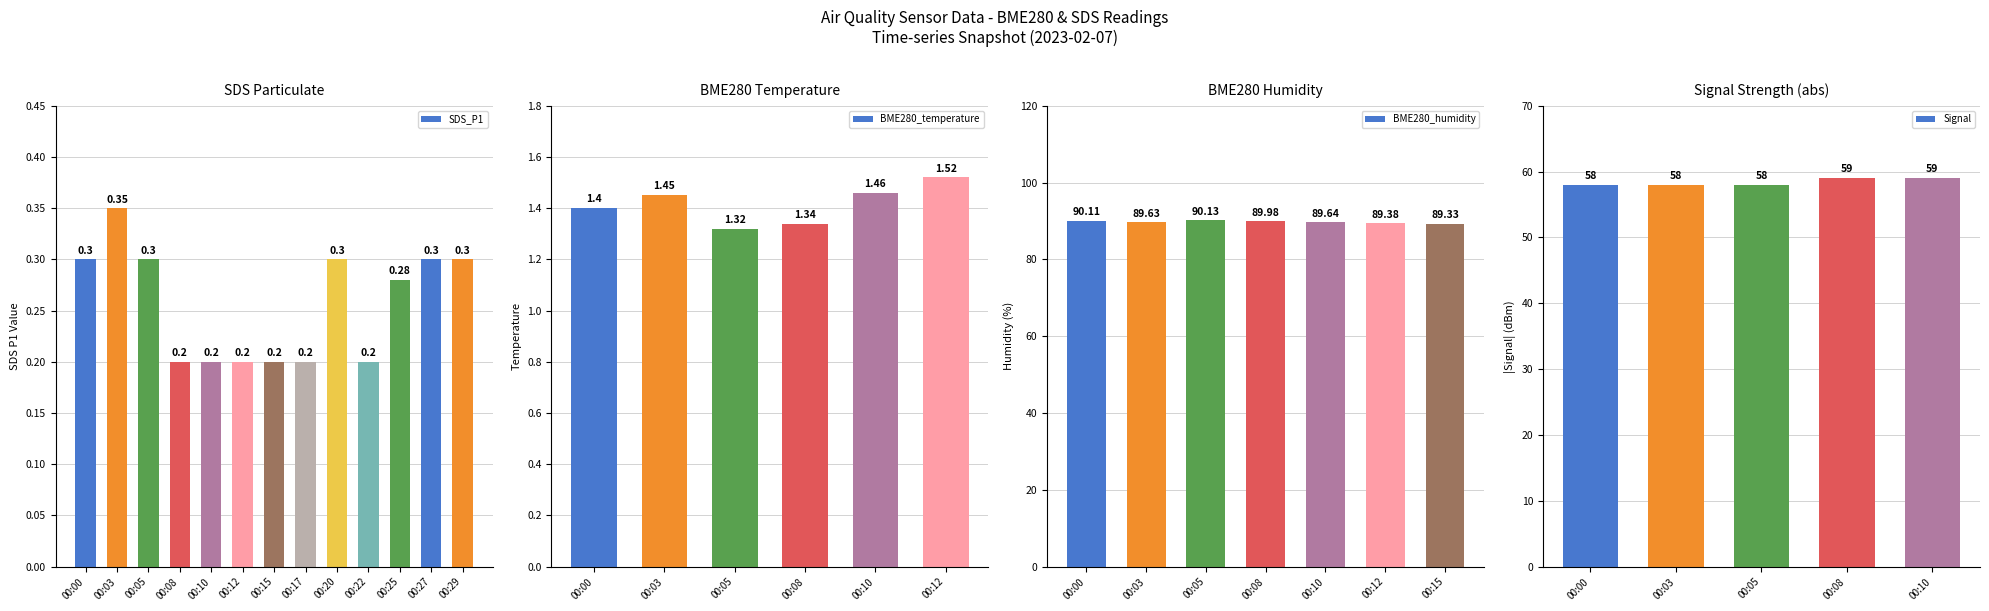

Is it true that BME280_humidity equals 51.6 at 00:08?

False